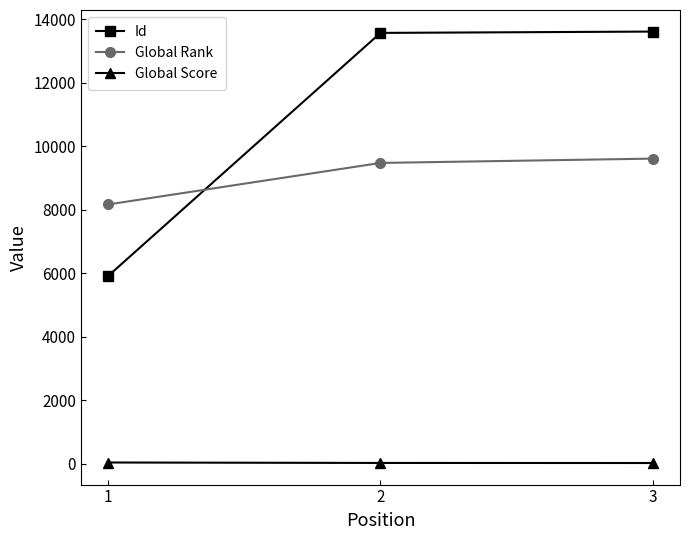

What is the value of the Global Rank point at the 1st from the left?

8163